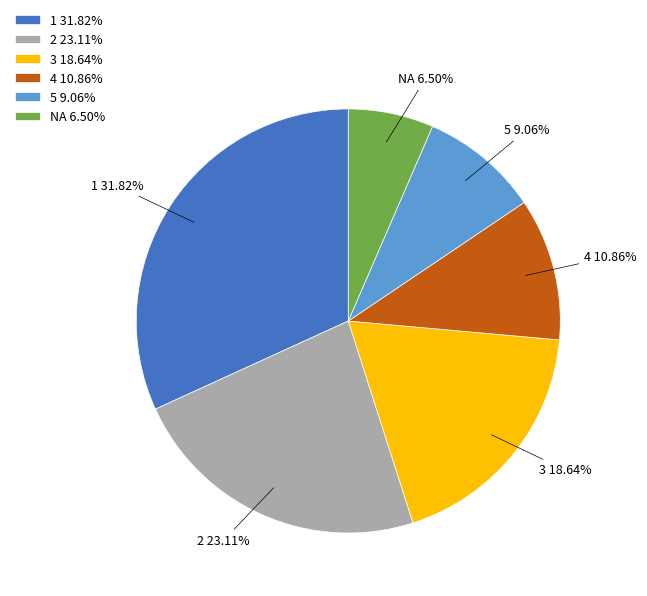

True or false: 3 accounts for 19% of the total.

True